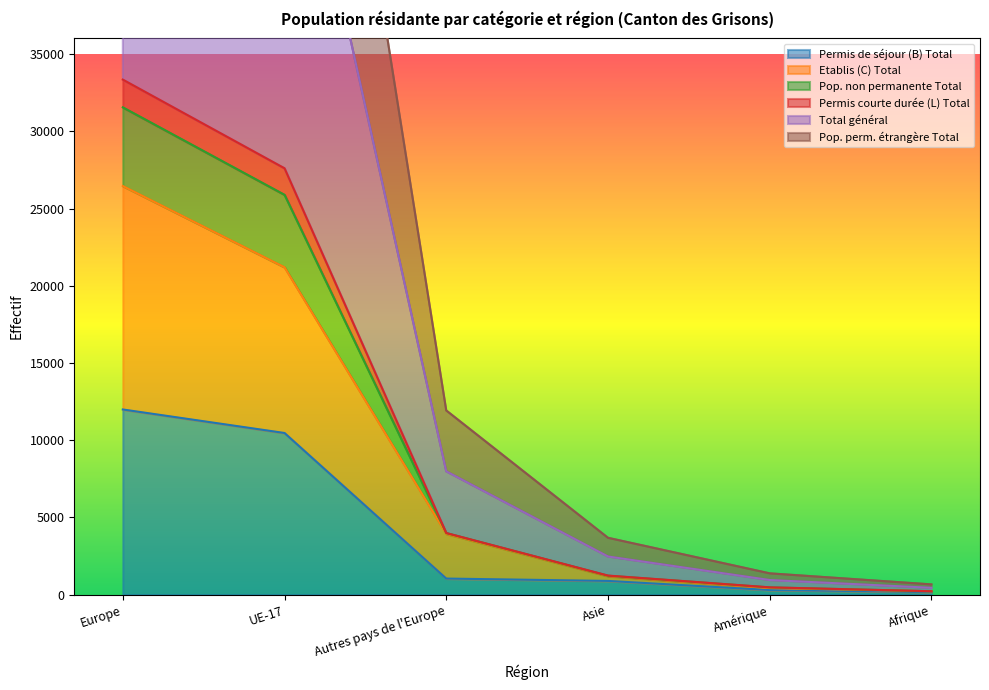

The Permis de séjour (B) Total series shows 11992 at Europe. True or false?

True